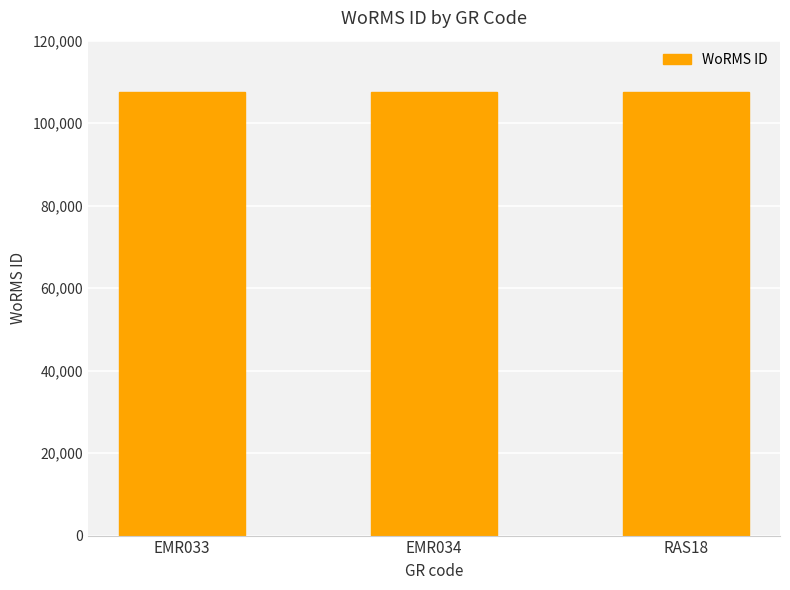

How many values are between 107614 and 107616?

3